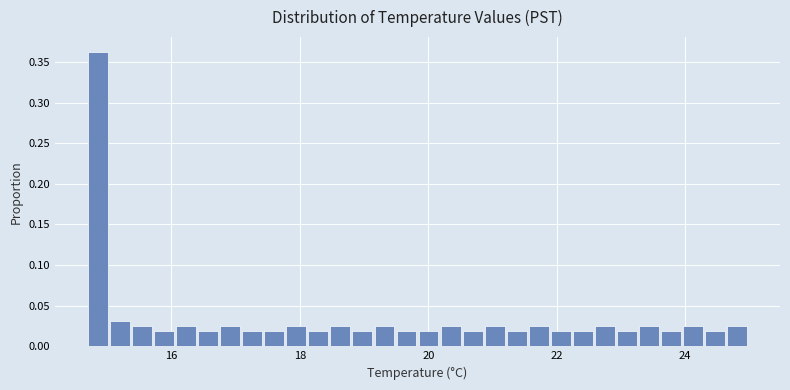

Read against the x-axis, roughly where is the centre of the tallest bar?

14.8